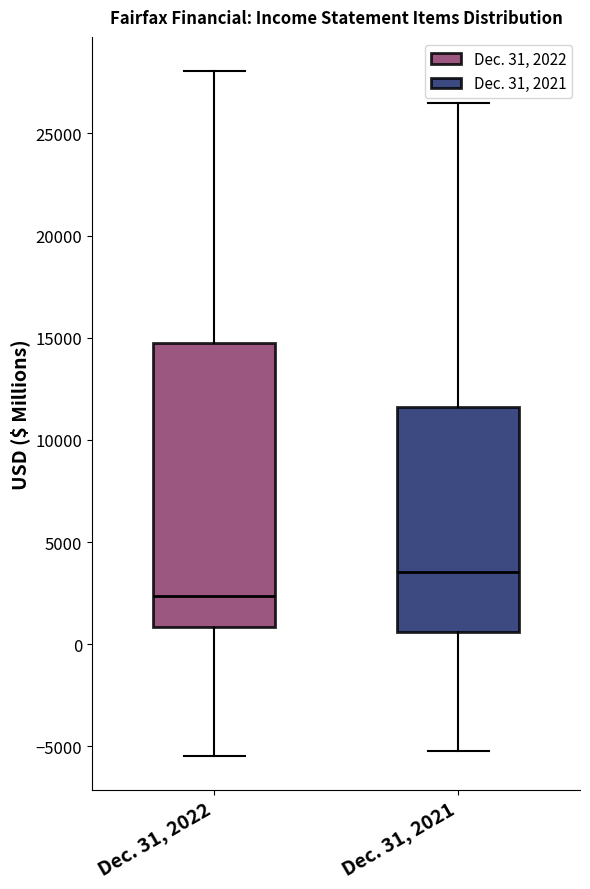

Where is the lower edge of the box for Dec. 31, 2022 on the y-axis? The values are not printed on the chart, so give them approximately, as read against the axis.

1000